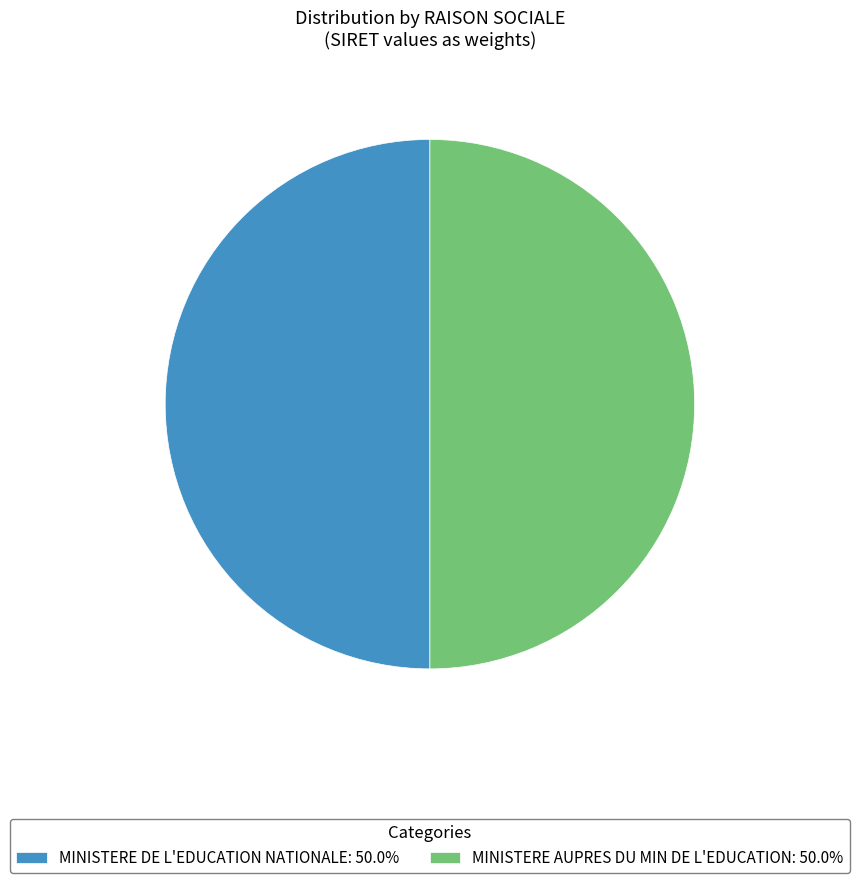

Combined, do MINISTERE AUPRES DU MIN DE L'EDUCATION: 50.0% and MINISTERE DE L'EDUCATION NATIONALE: 50.0% account for over 50%?

Yes